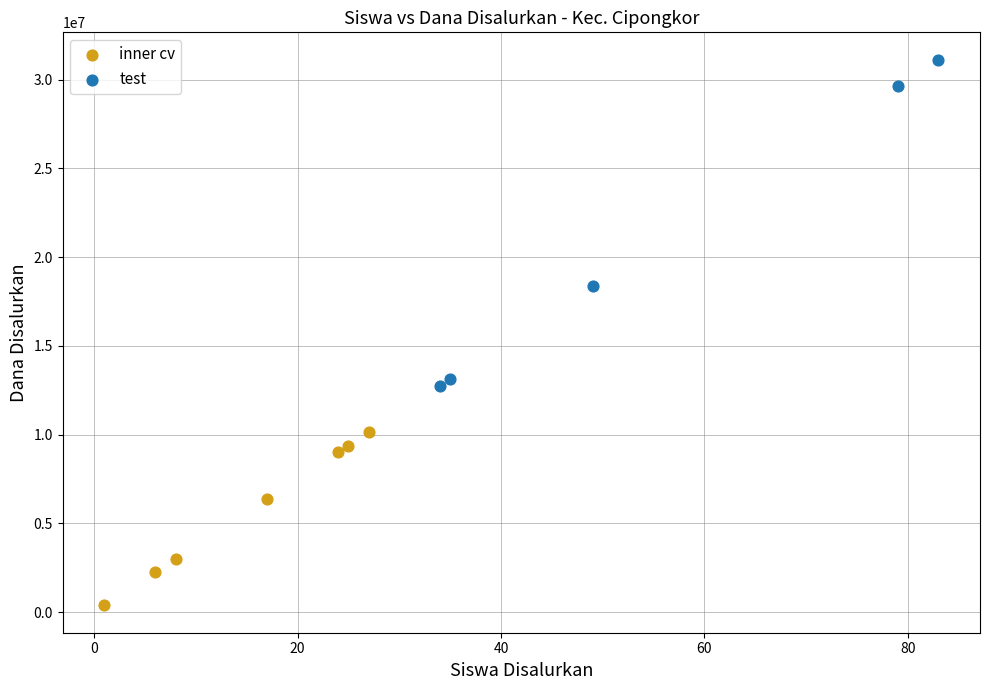

What are all the series names shown in the legend?

inner cv, test